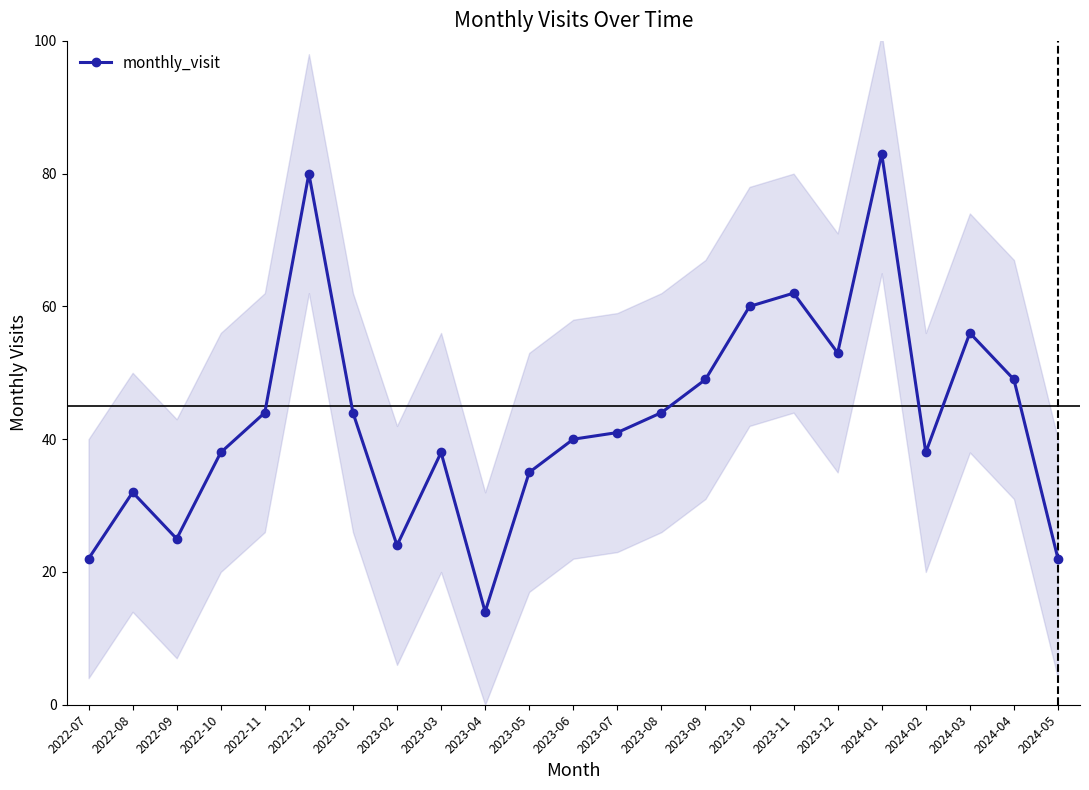

At which label does the data first exceed 41?

2022-11